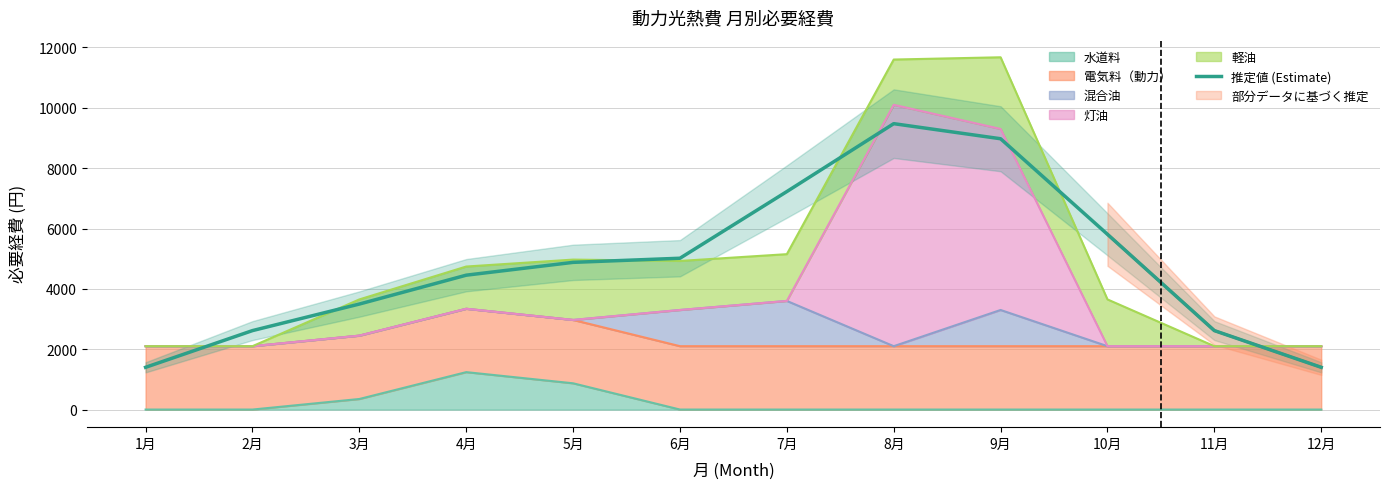

Reading right to left, transcribe all the data shown in this chart.

1400.0	2616.7	5808.3	8975.0	9475.0	7225.0	5015.0	4878.3	4453.3	3496.7	2616.7	1400.0